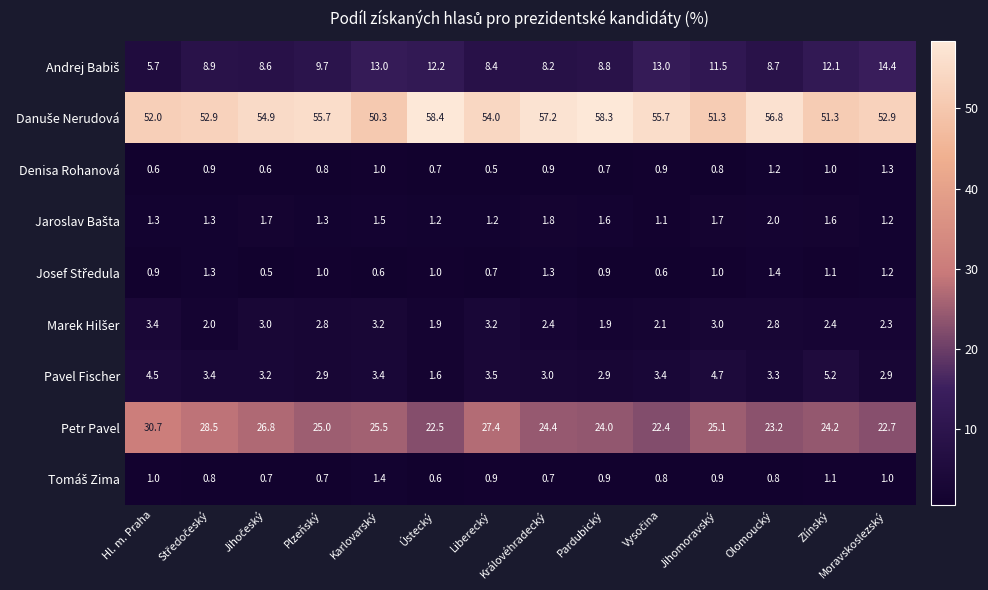

The Pavel Fischer series shows 5.2 at Plzeňský. True or false?

False